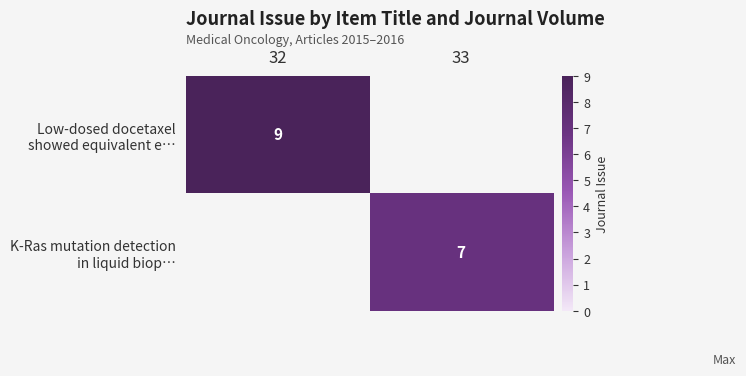

The K-Ras mutation detection in liquid biop… series shows 0 at 32. True or false?

True